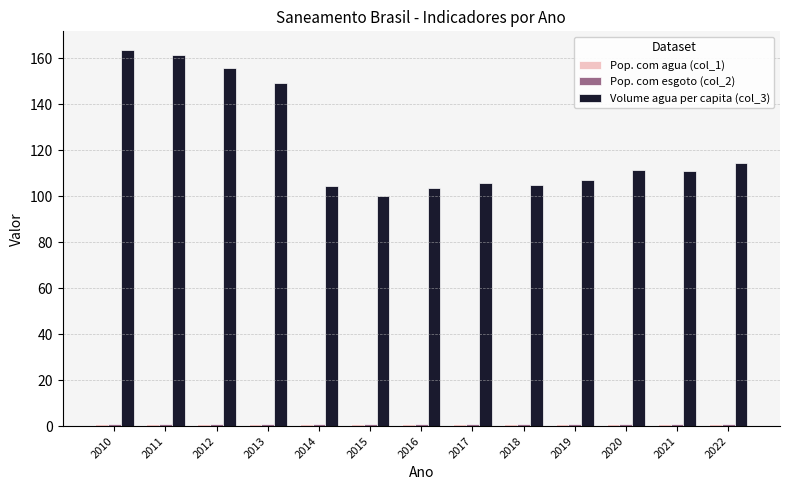

What is the total value across all series at 2014?

106.3